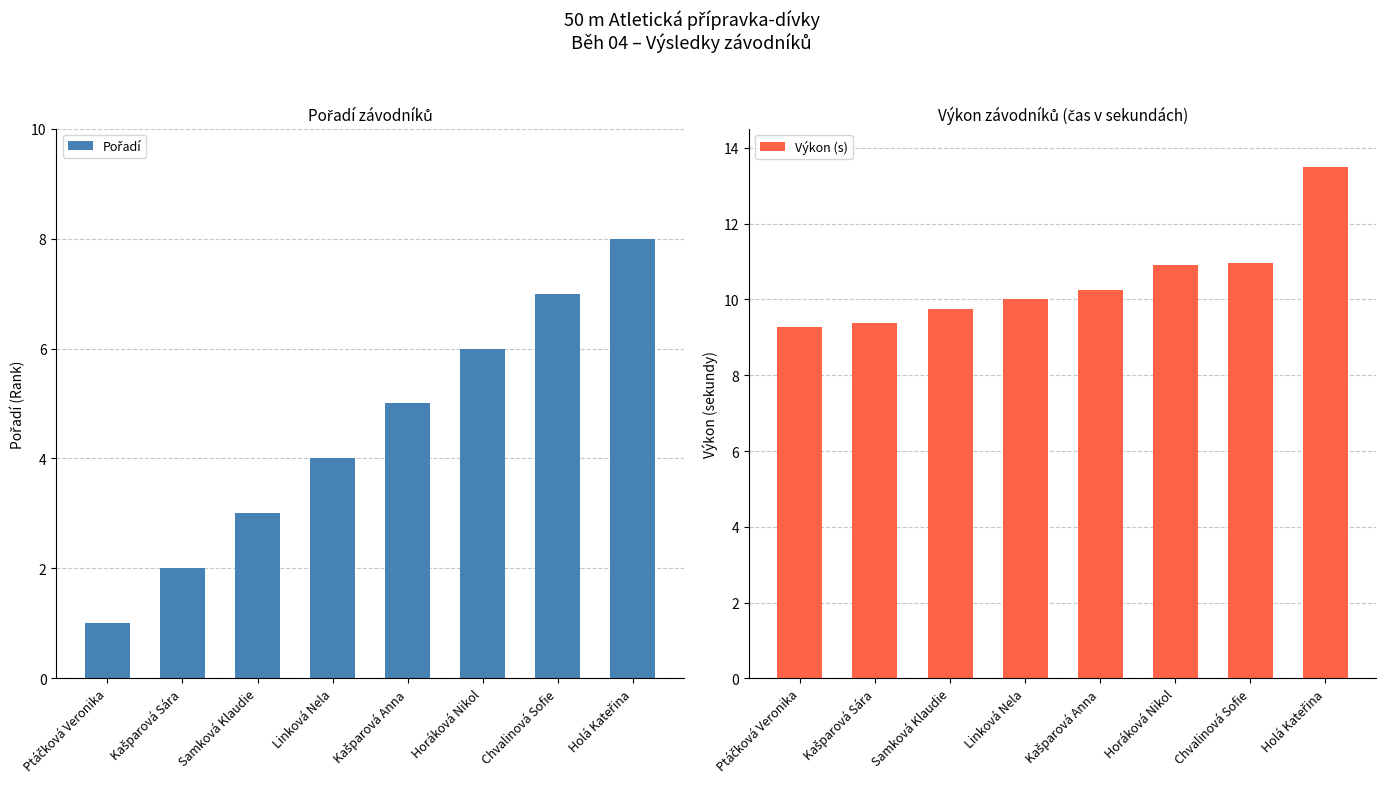

Rank the categories by Pořadí value from lowest to highest.

Ptáčková Veronika, Kašparová Sára, Samková Klaudie, Linková Nela, Kašparová Anna, Horáková Nikol, Chvalinová Sofie, Holá Kateřina